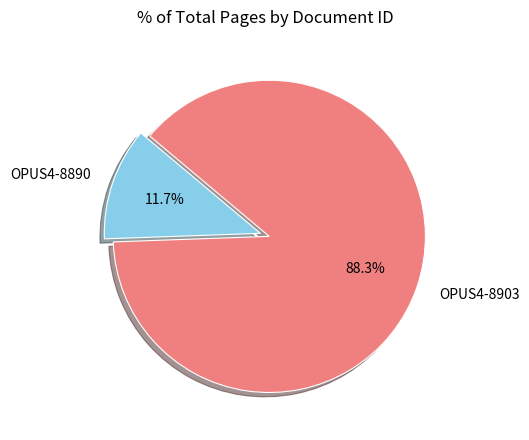

Between OPUS4-8890 and OPUS4-8903, which is larger?

OPUS4-8903